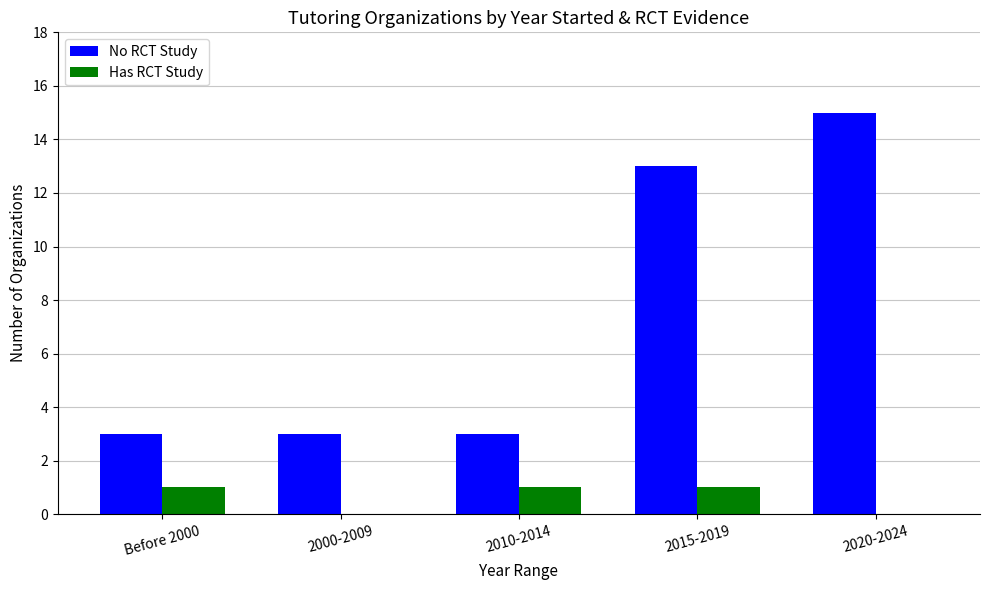

How many No RCT Study values are between 3 and 13?

4